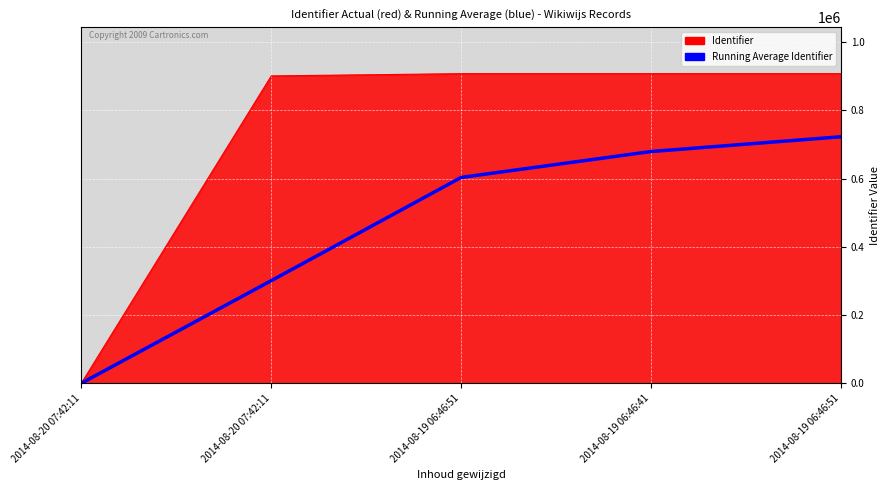

What are all the series names shown in the legend?

Identifier, Running Average Identifier